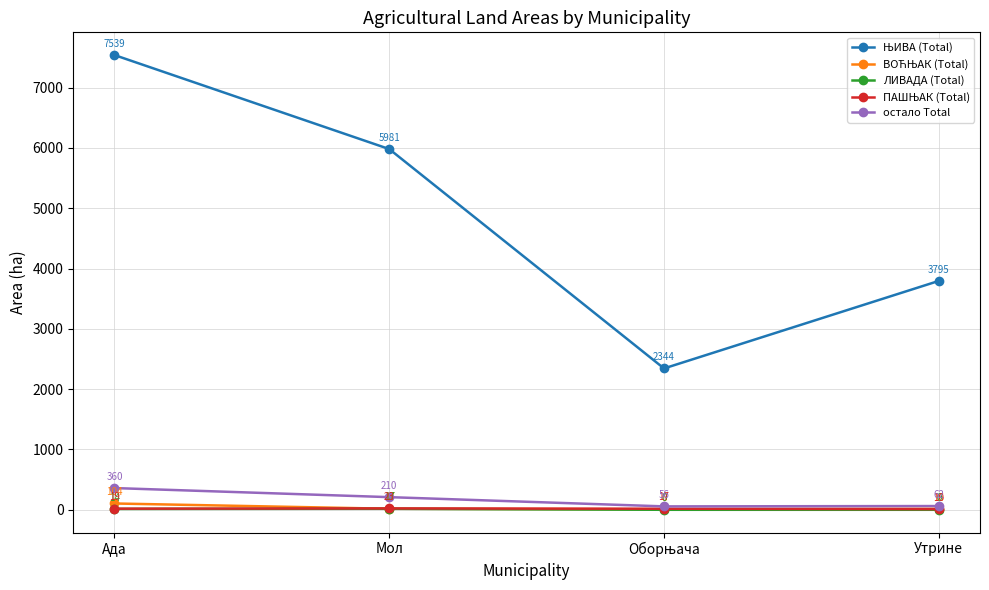

True or false: остало Total has a value of 360.1 at Ада.

True